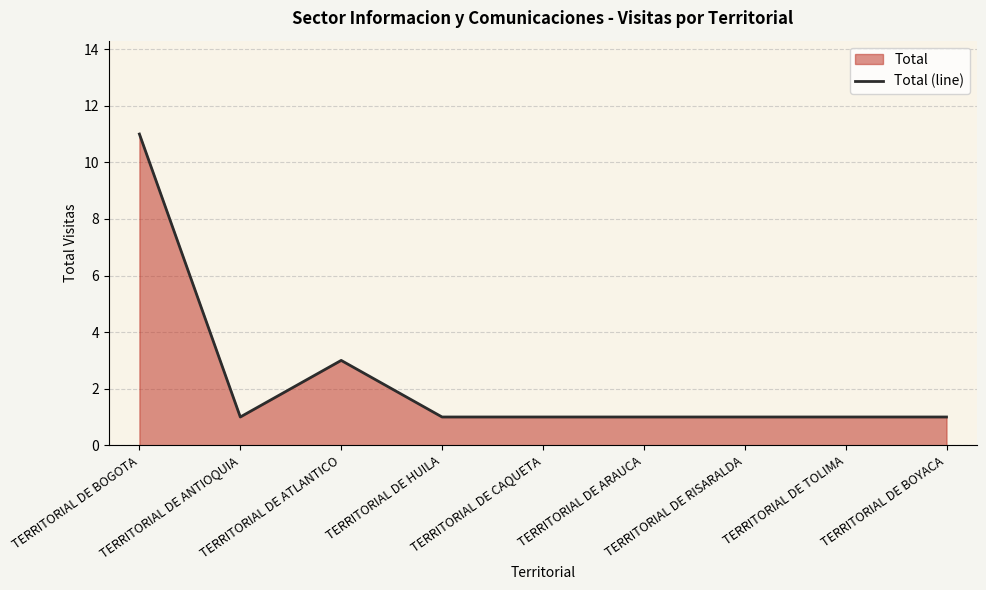

Between TERRITORIAL DE BOGOTA and TERRITORIAL DE ANTIOQUIA, which is larger?

TERRITORIAL DE BOGOTA